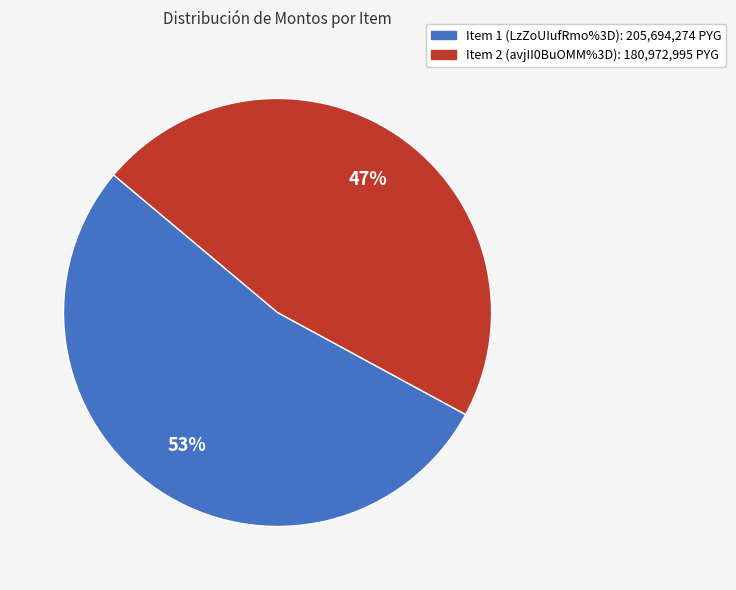

To the nearest percent, what is the difference between the largest and smallest slice percentages?

6%